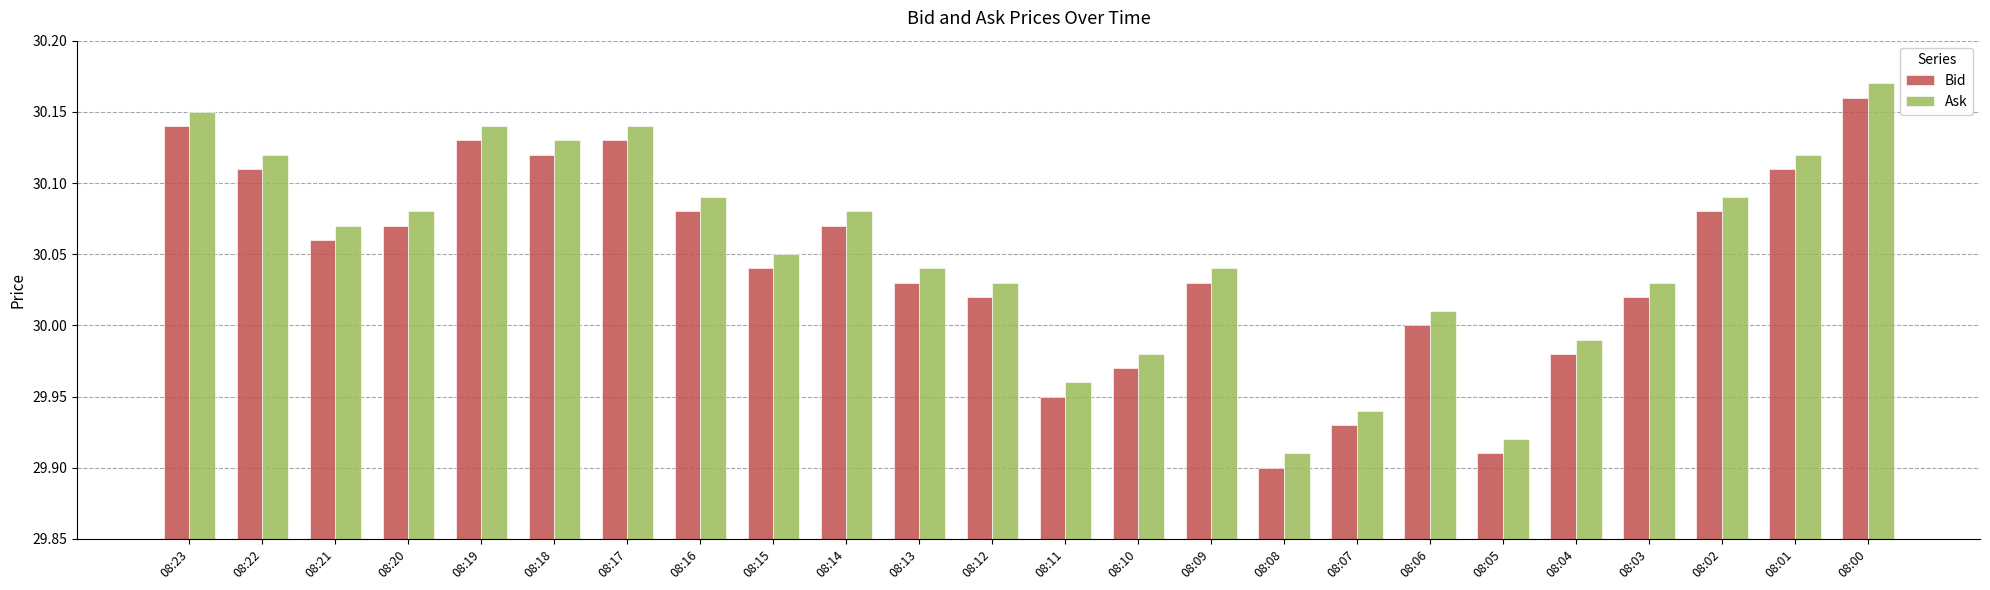

Rank the series by their maximum value, from highest to lowest.

Ask, Bid